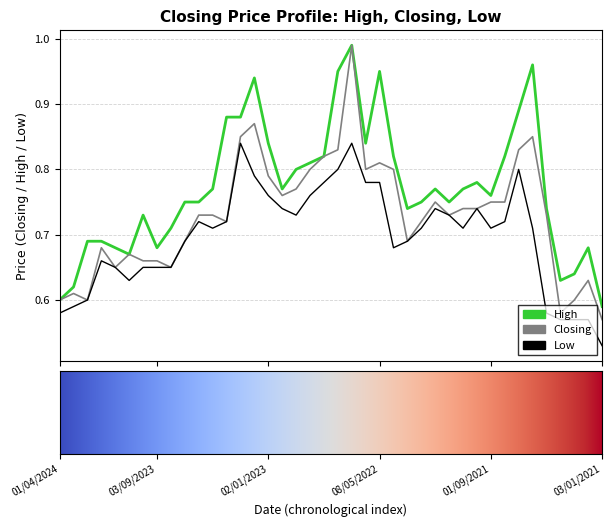

True or false: High and Low cross at least once.

False